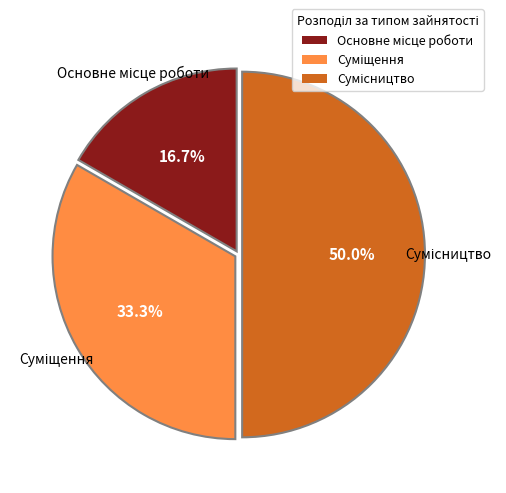

Count the number of slices in the pie.

3